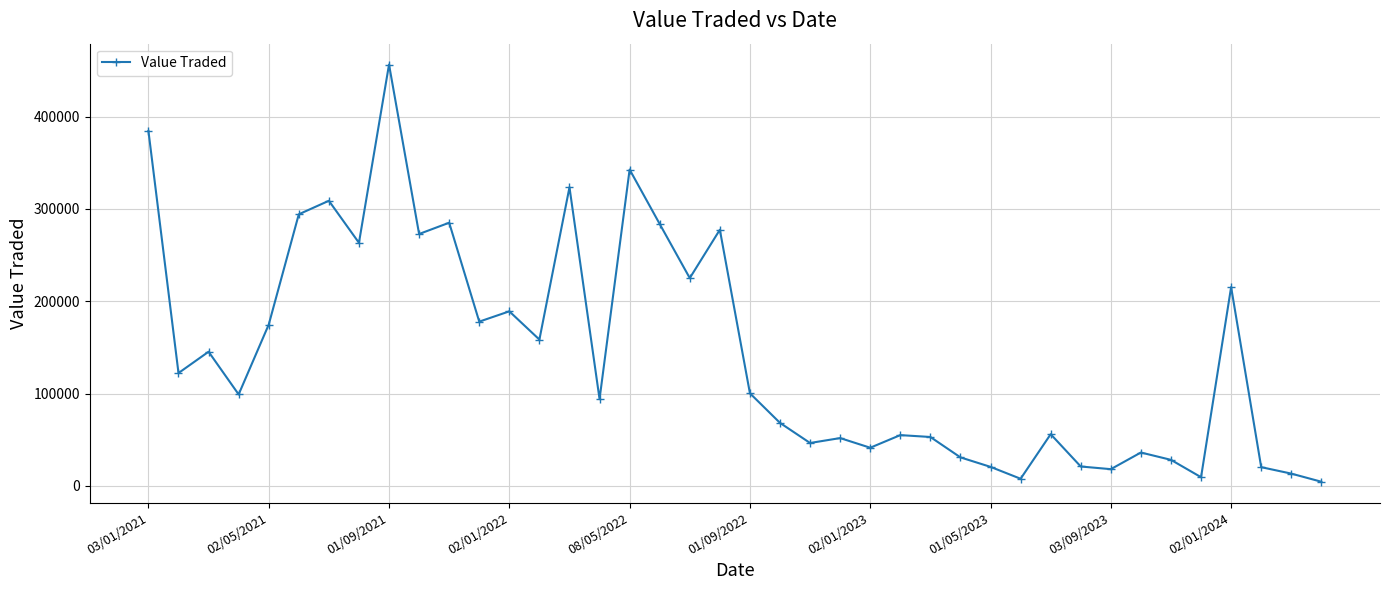

True or false: there are more than 2 points higher than both neighbors.

True